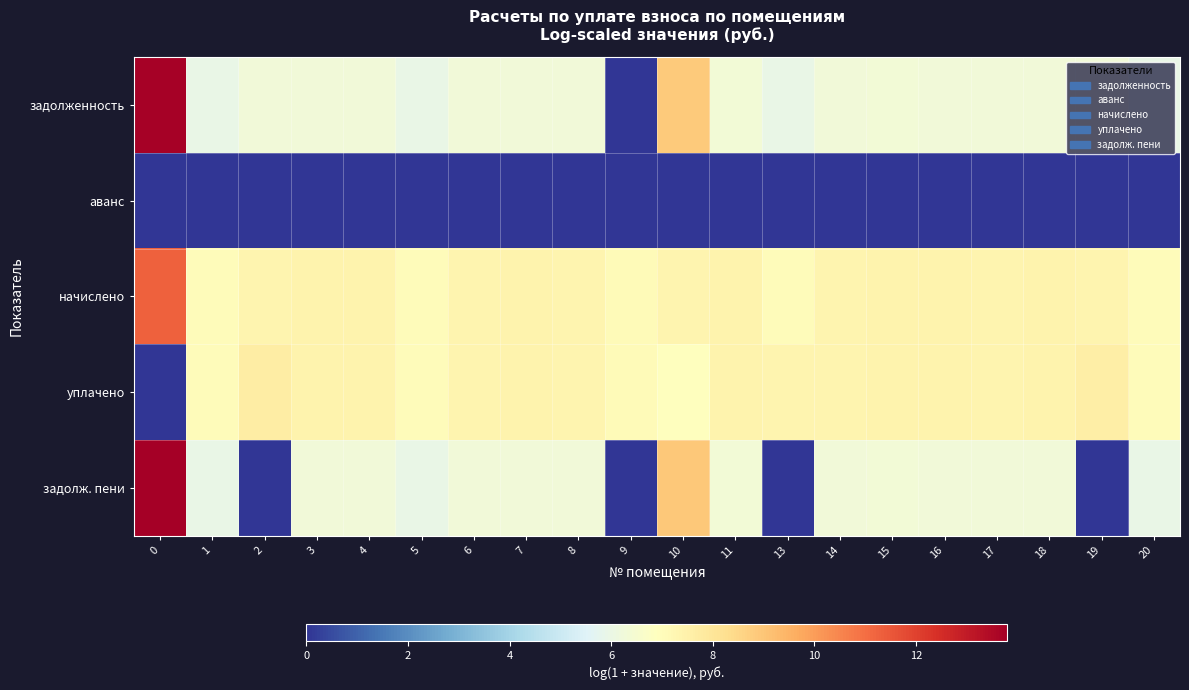

Reading right to left, what are all the values shown in this chart?

задолженность: 20=6.0	19=6.3	18=6.3	17=6.3	16=6.3	15=6.3	14=6.3	13=6.0	11=6.3	10=8.9	9=0.0	8=6.3	7=6.3	6=6.3	5=6.0	4=6.3	3=6.3	2=6.3	1=6.0	0=13.7
аванс: 20=0.0	19=0.0	18=0.0	17=0.0	16=0.0	15=0.0	14=0.0	13=0.0	11=0.0	10=0.0	9=0.0	8=0.0	7=0.0	6=0.0	5=0.0	4=0.0	3=0.0	2=0.0	1=0.0	0=0.0
начислено: 20=7.0	19=7.4	18=7.4	17=7.4	16=7.4	15=7.4	14=7.4	13=7.1	11=7.4	10=7.4	9=7.1	8=7.4	7=7.4	6=7.4	5=7.1	4=7.4	3=7.4	2=7.4	1=7.1	0=11.3
уплачено: 20=7.0	19=7.6	18=7.4	17=7.4	16=7.4	15=7.4	14=7.4	13=7.3	11=7.4	10=6.9	9=7.1	8=7.4	7=7.4	6=7.4	5=7.1	4=7.4	3=7.4	2=7.7	1=7.1	0=0.0
задолж. пени: 20=6.0	19=0.0	18=6.3	17=6.3	16=6.3	15=6.3	14=6.3	13=0.0	11=6.3	10=8.9	9=0.0	8=6.3	7=6.3	6=6.3	5=6.0	4=6.3	3=6.3	2=0.0	1=6.0	0=13.8